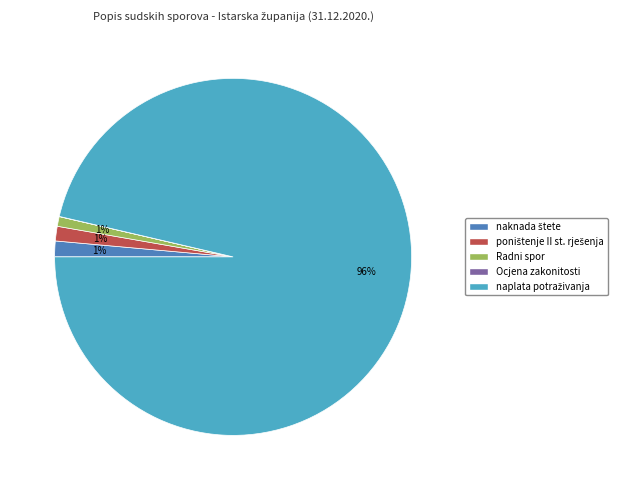

Is there a majority slice in this chart?

Yes